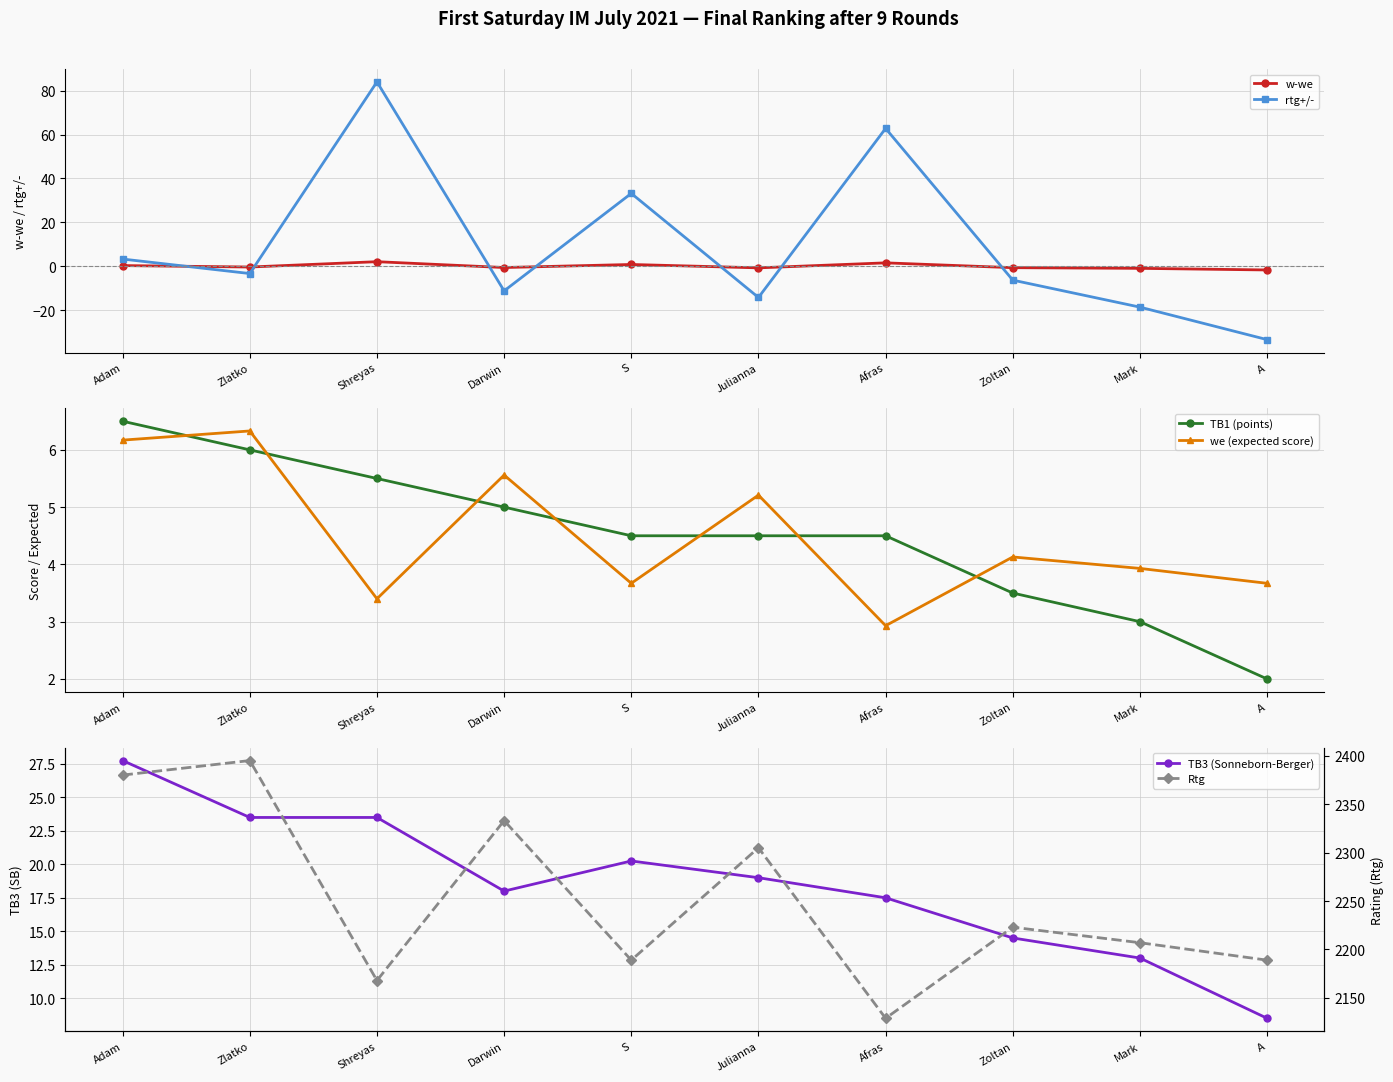

Between Shreyas and Afras, which series saw the biggest shift?

Rtg